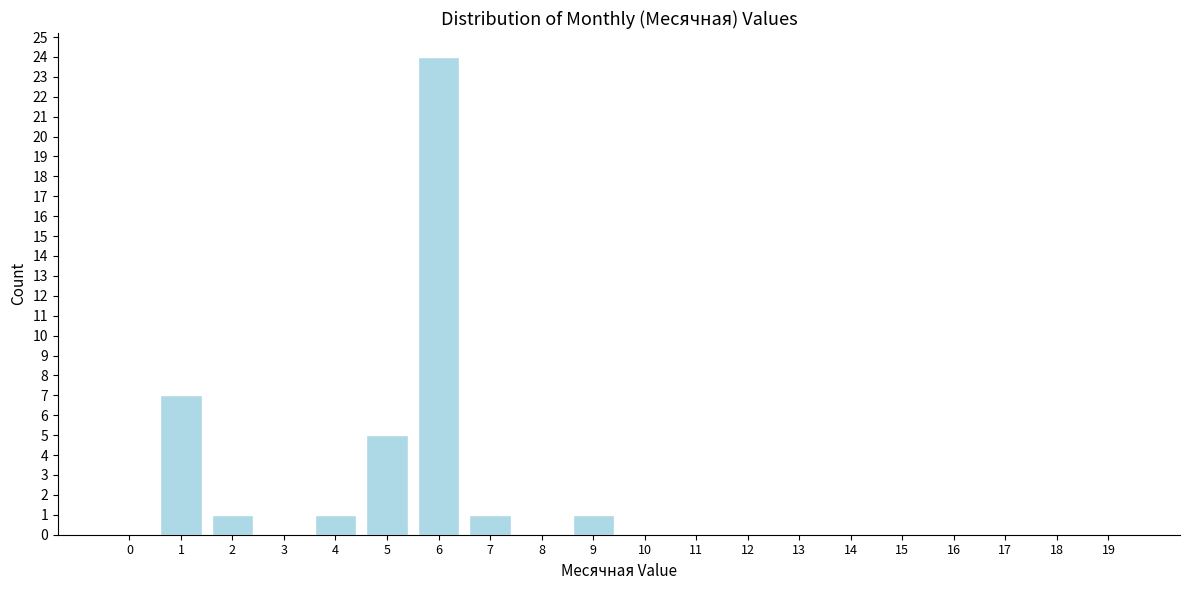

Reading left to right, extract all data points from this chart.

0=0	1=7	2=1	3=0	4=1	5=5	6=24	7=1	8=0	9=1	10=0	11=0	12=0	13=0	14=0	15=0	16=0	17=0	18=0	19=0